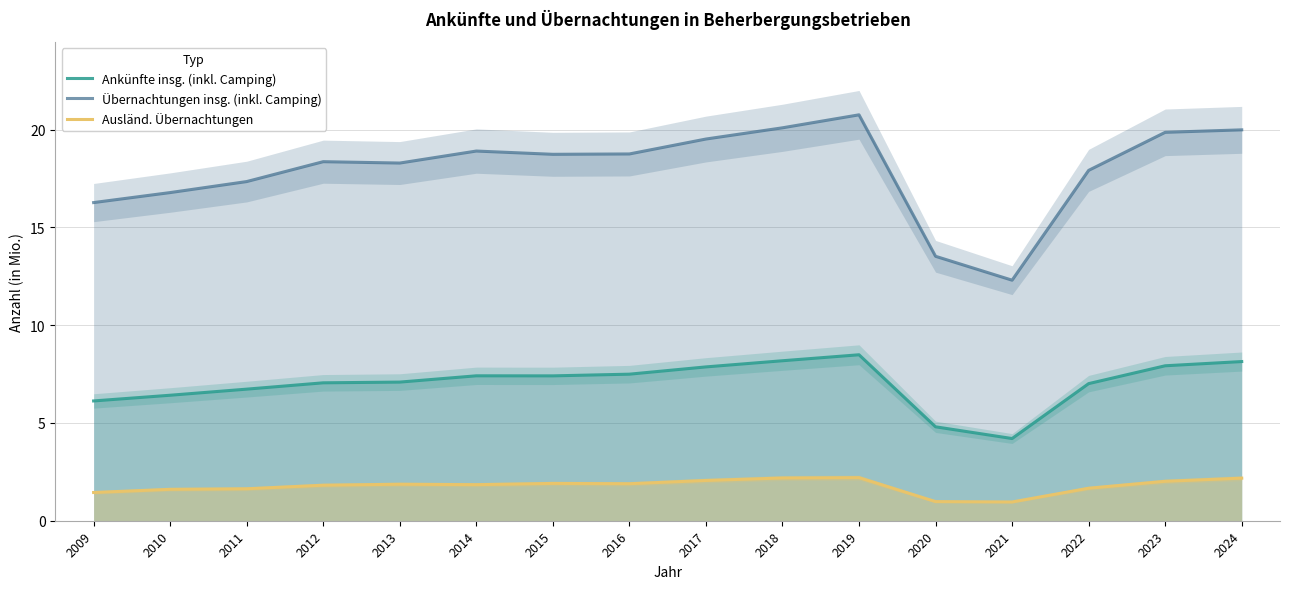

Reading right to left, what are all the values shown in this chart?

Ankünfte insg. (inkl. Camping): 8.1	7.9	7.0	4.2	4.8	8.5	8.2	7.9	7.5	7.4	7.4	7.1	7.1	6.7	6.4	6.1
Übernachtungen insg. (inkl. Camping): 20.0	19.9	17.9	12.3	13.5	20.8	20.1	19.5	18.8	18.7	18.9	18.3	18.4	17.3	16.8	16.3
Ausländ. Übernachtungen: 2.2	2.0	1.7	1.0	1.0	2.2	2.2	2.1	1.9	1.9	1.8	1.9	1.8	1.6	1.6	1.4